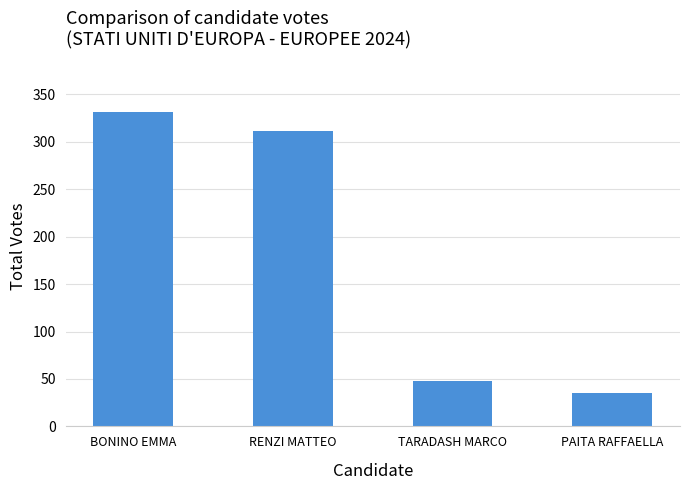

What is the ratio of the value at TARADASH MARCO to the value at PAITA RAFFAELLA?

1.4